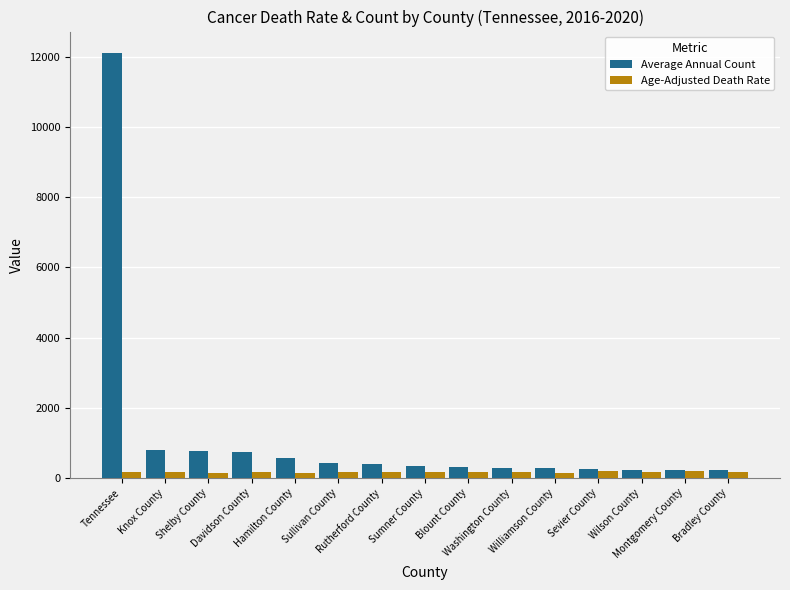

Rank the series by their maximum value, from lowest to highest.

Age-Adjusted Death Rate, Average Annual Count